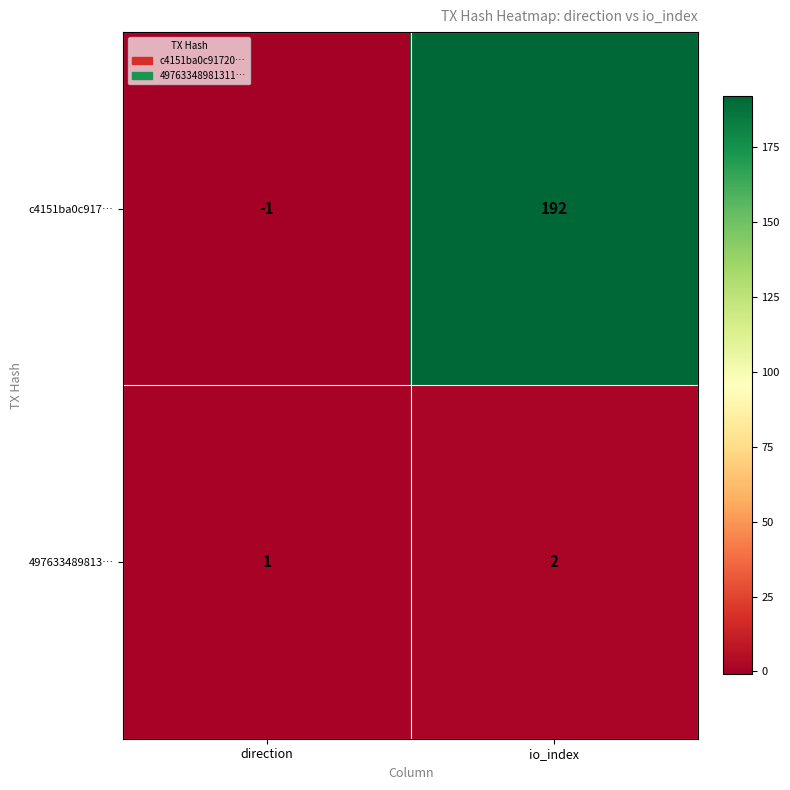

What is the sum of all c4151ba0c917… values?

191